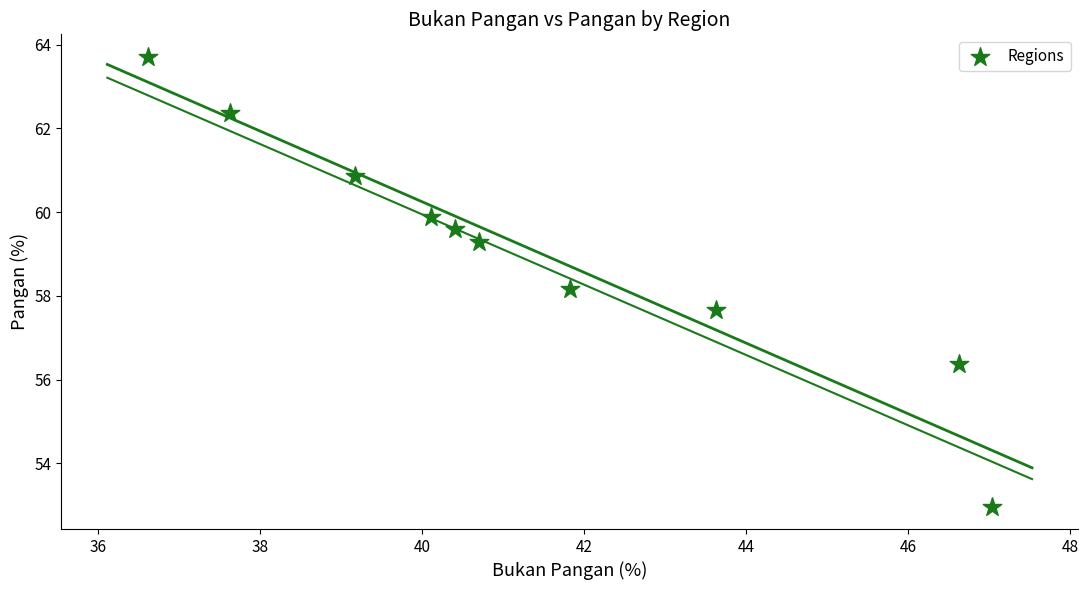

What Y value in the scatter plot is closest to 58?

58.2